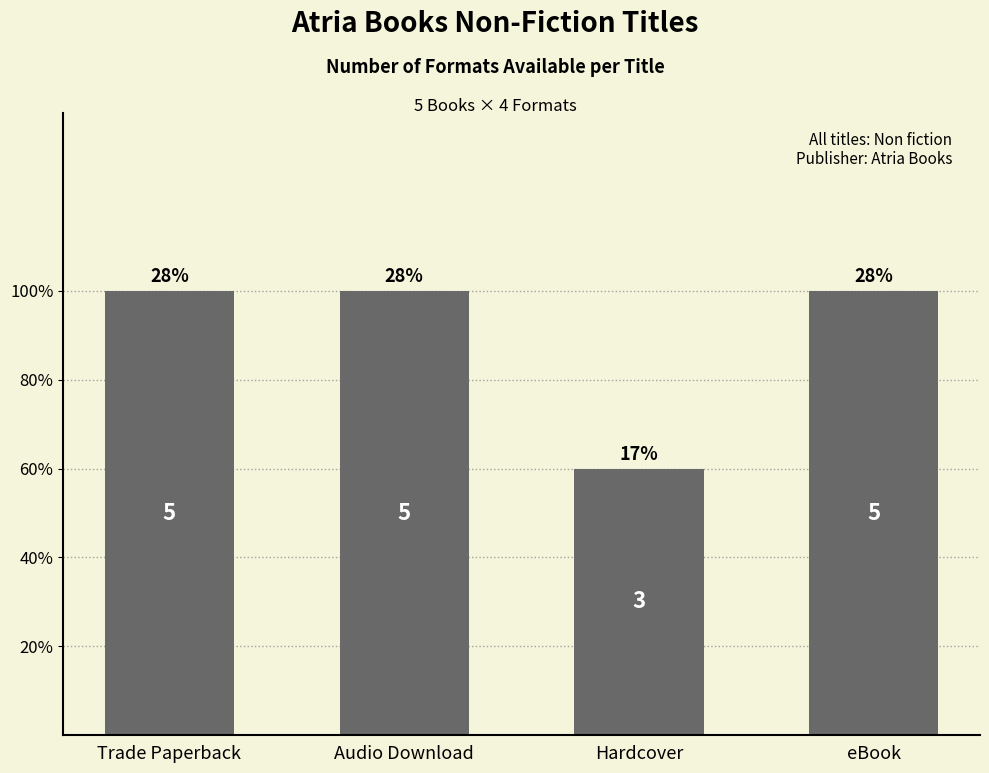

Which has a higher value, eBook or Audio Download?

eBook